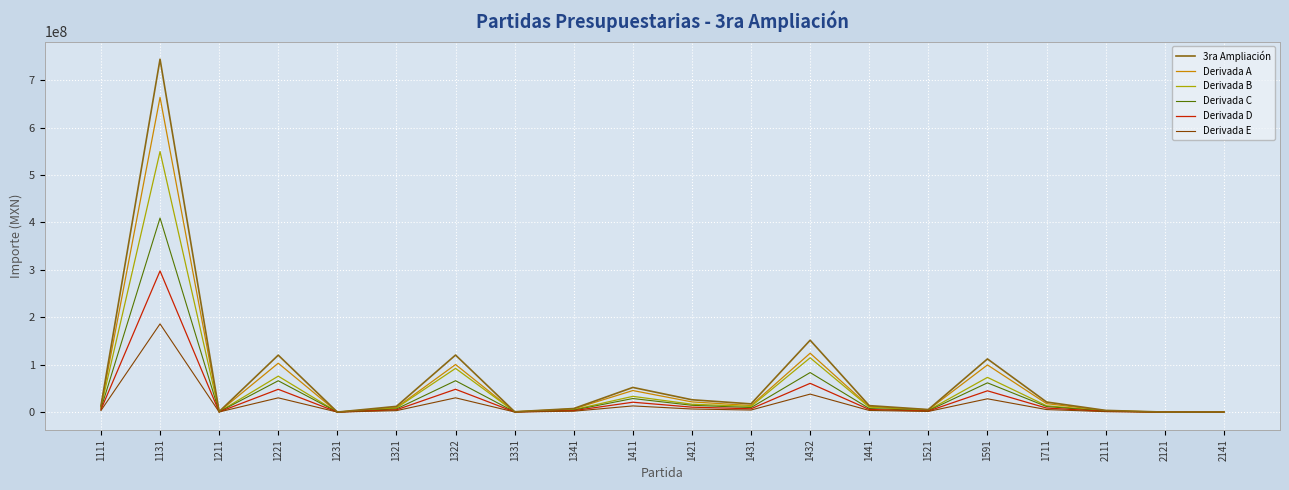

The value of Derivada D at 1131 is 297676961.6. True or false?

True